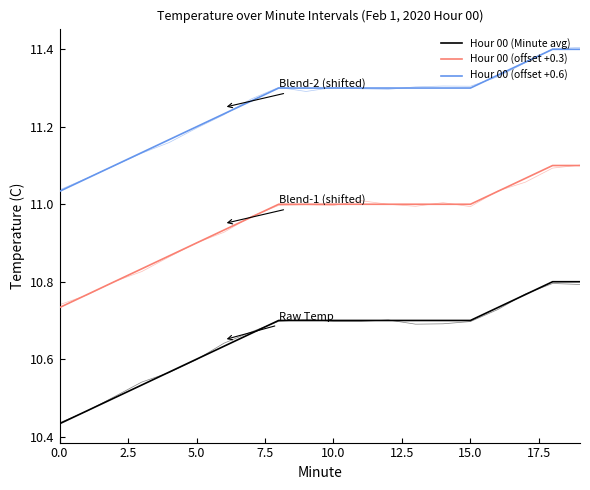

True or false: Hour 00 (offset +0.6) and Hour 00 (offset +0.3) intersect in this chart.

False